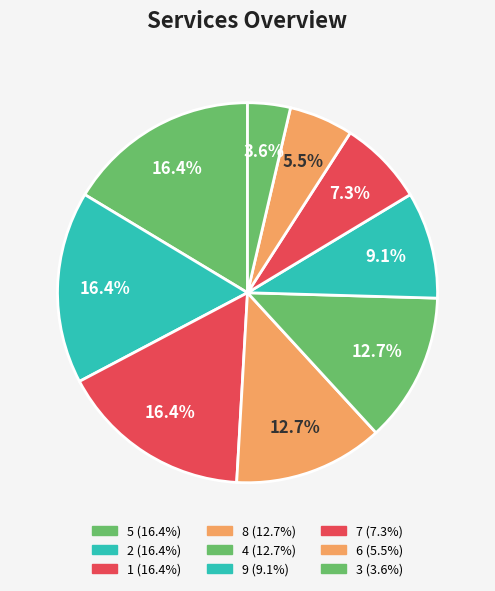

Count the number of slices in the pie.

9